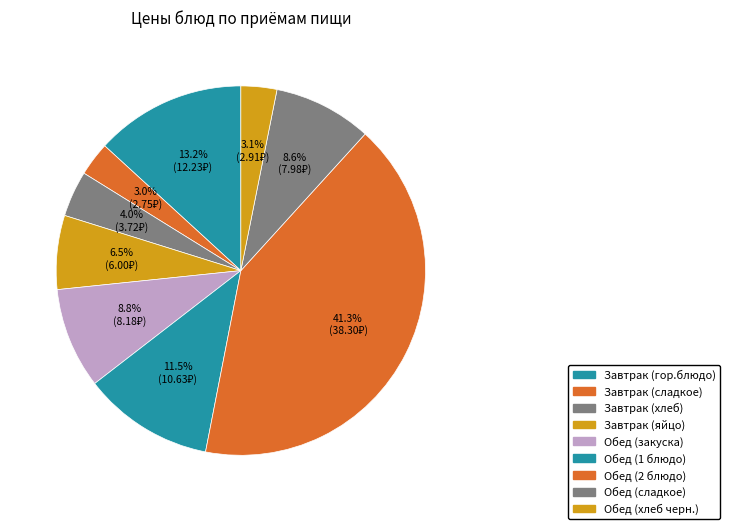

Which has a higher value, Завтрак (гор.блюдо) or Обед (2 блюдо)?

Обед (2 блюдо)